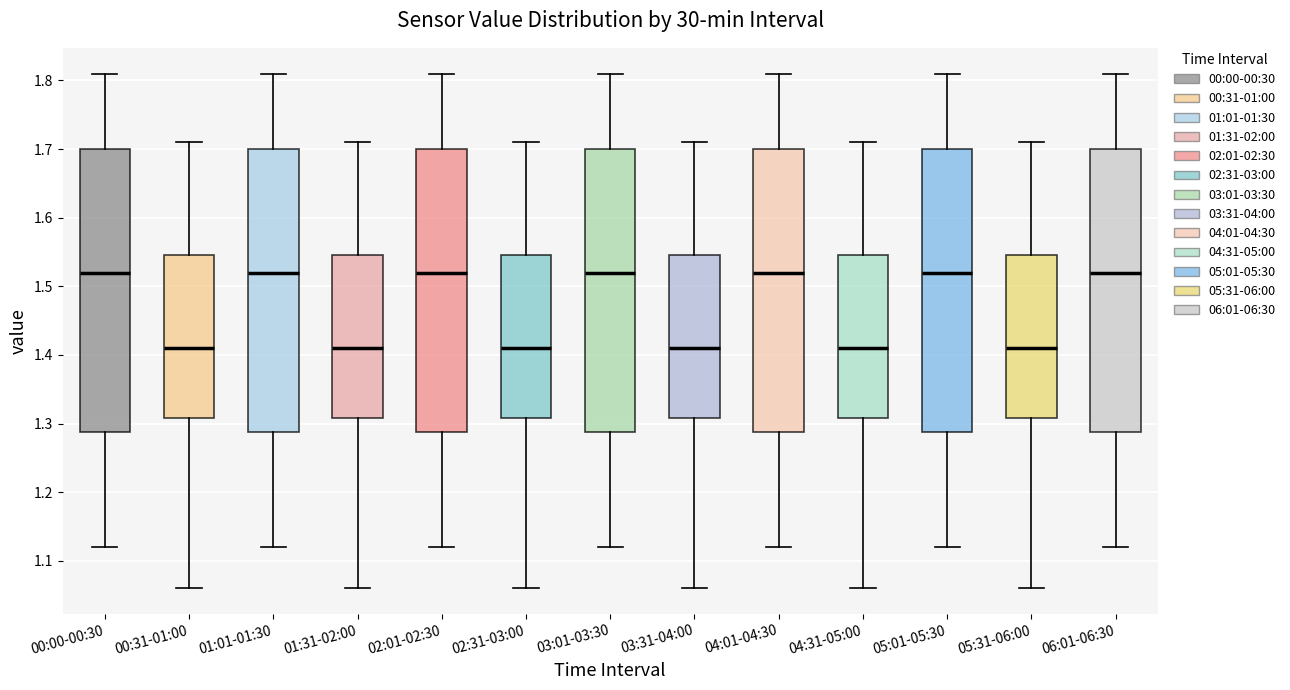

Where does the lower whisker of the box for 02:31-03:00 end on the y-axis? The values are not printed on the chart, so give them approximately, as read against the axis.

1.06